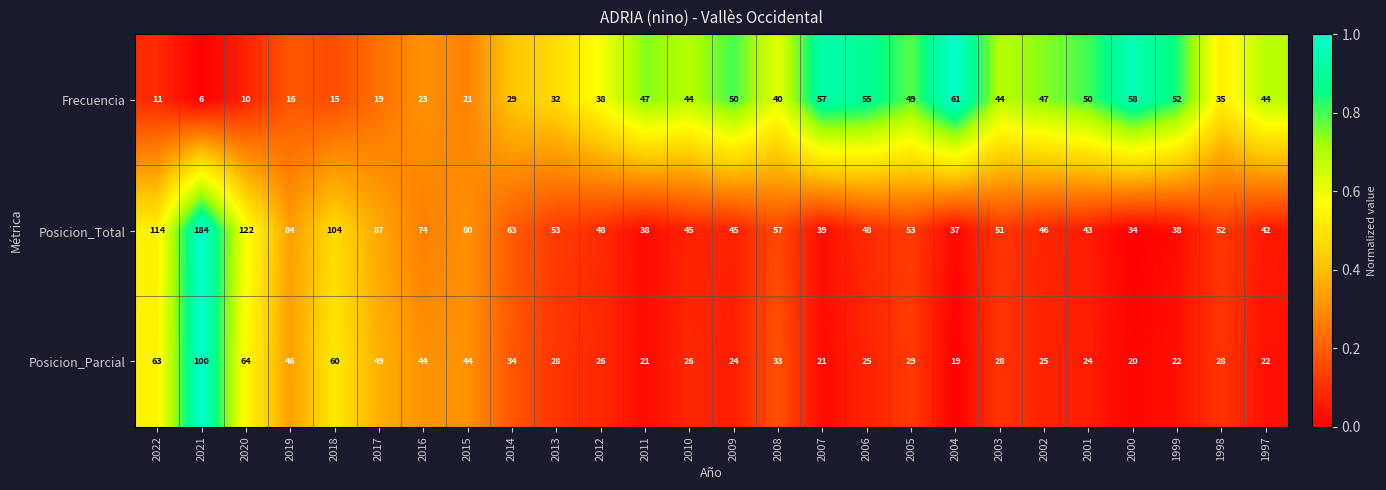

Which series has the largest range (max minus min)?

Posicion_Total